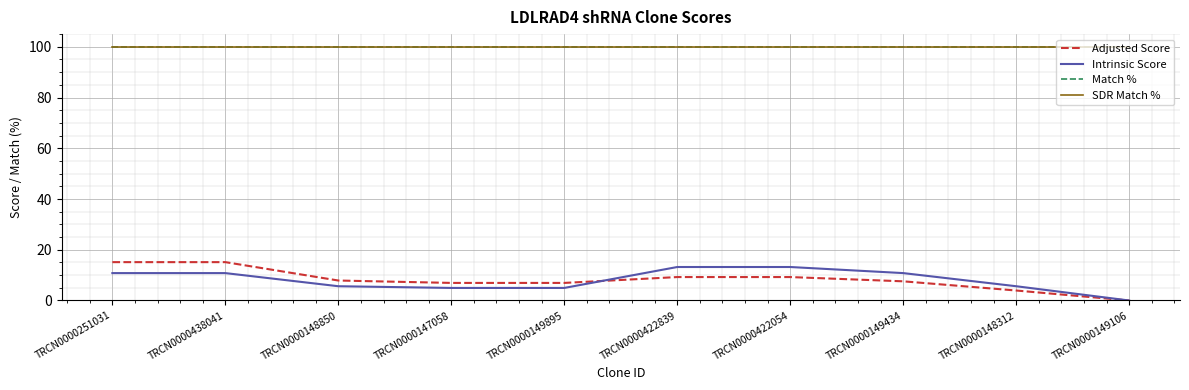

Is this an area chart (filled region under the line)?

No